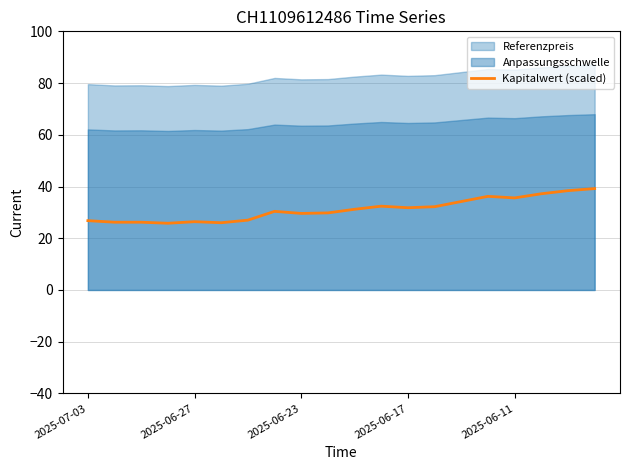

Is it true that Kapitalwert (scaled) equals 35.6 at 2025-06-11?

True